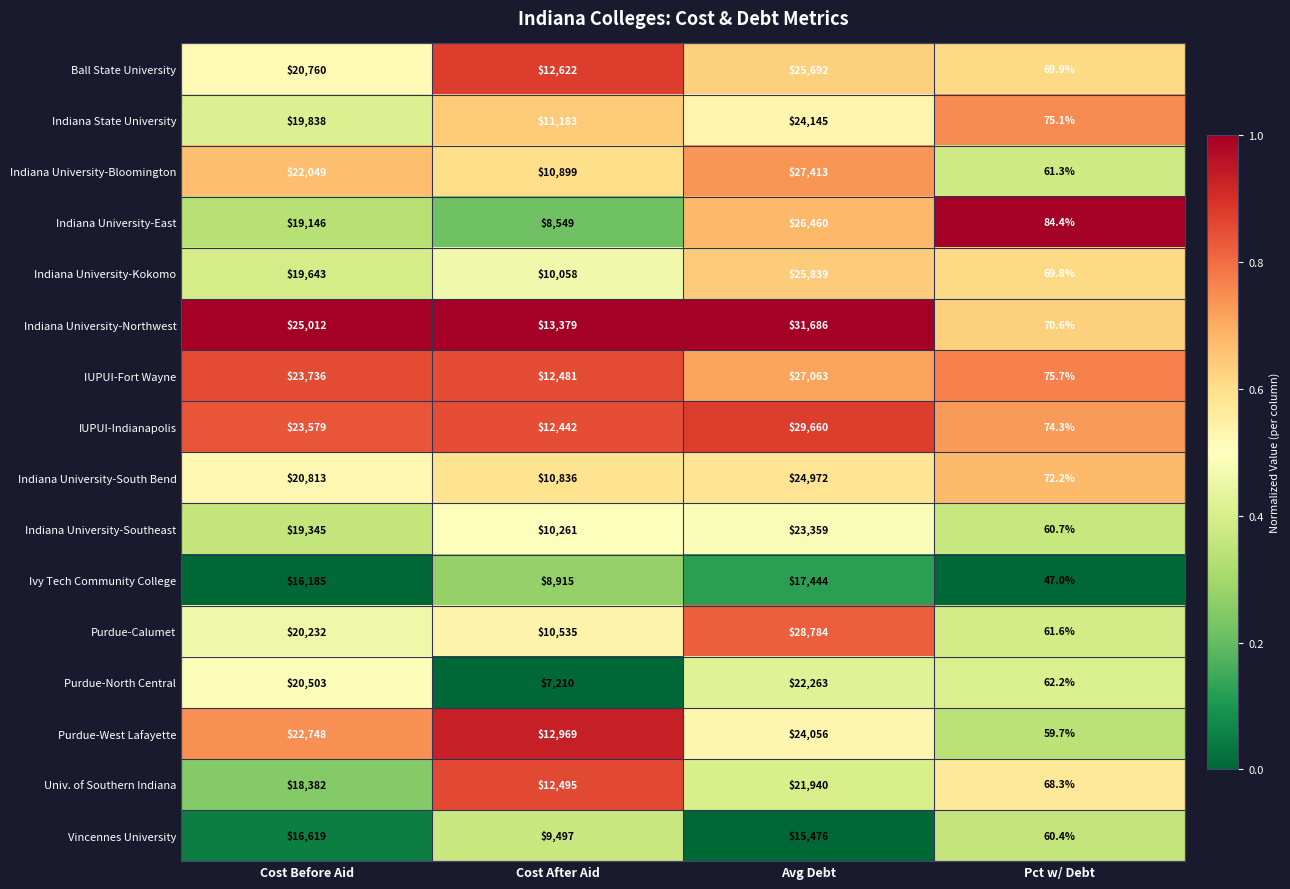

Read the IUPUI-Fort Wayne value at Avg Debt.

27063.0